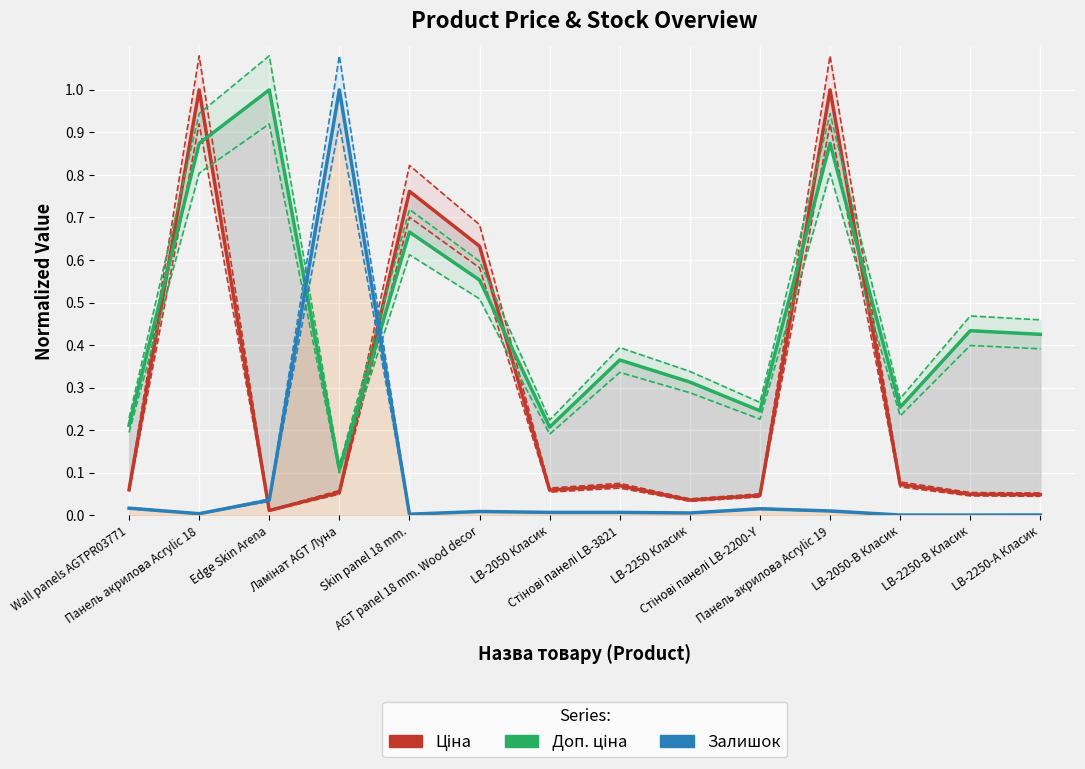

Between Wall panels AGTPR03771 and Skin panel 18 mm., which is larger?

Skin panel 18 mm.